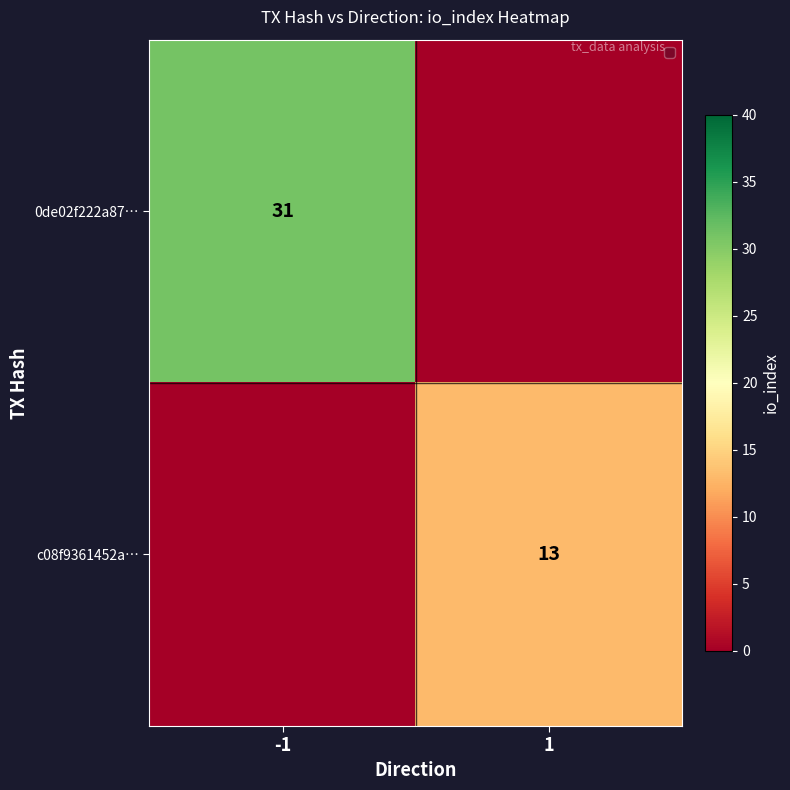

Is it true that 0de02f222a87… equals 31 at -1?

True